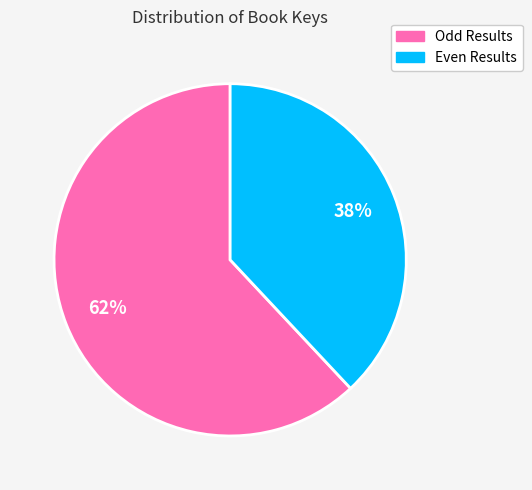

What is the largest slice in the pie chart?

Odd Results